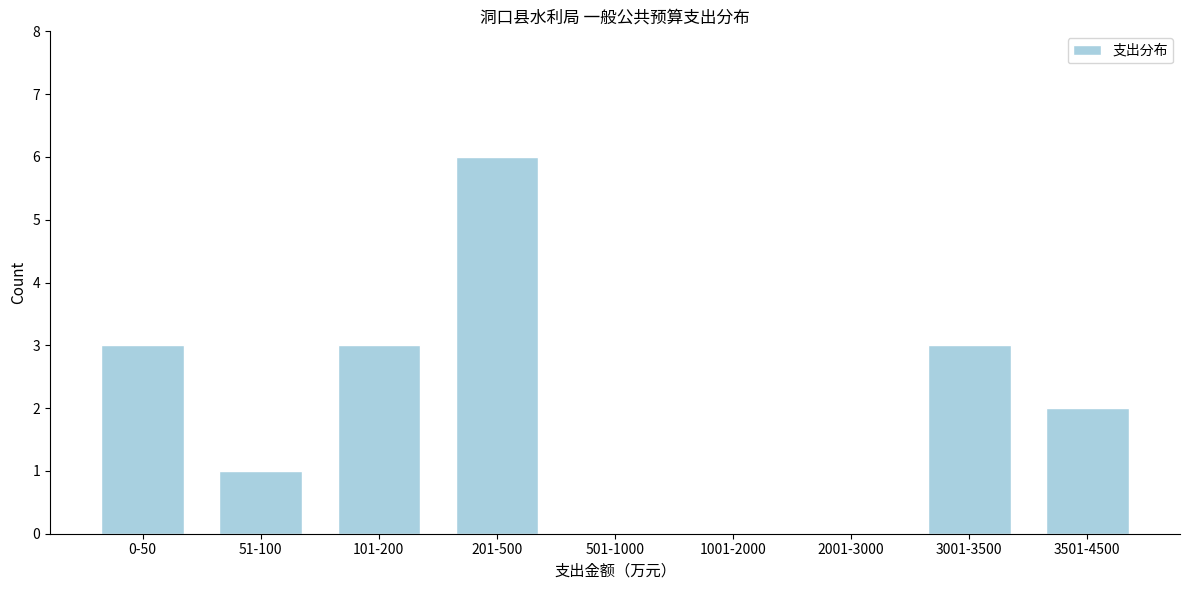

Reading right to left, extract all data points from this chart.

3501-4500=2	3001-3500=3	2001-3000=0	1001-2000=0	501-1000=0	201-500=6	101-200=3	51-100=1	0-50=3